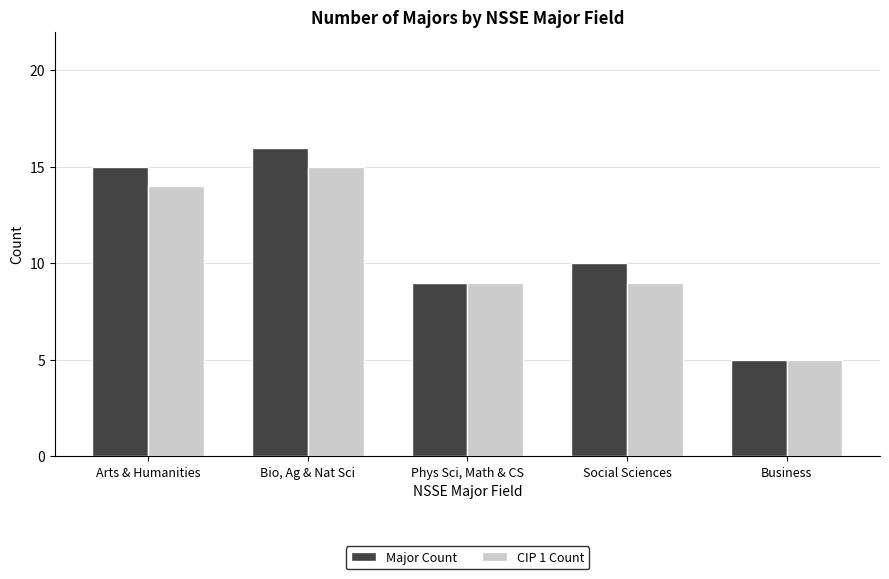

What position from the right is Social Sciences?

2